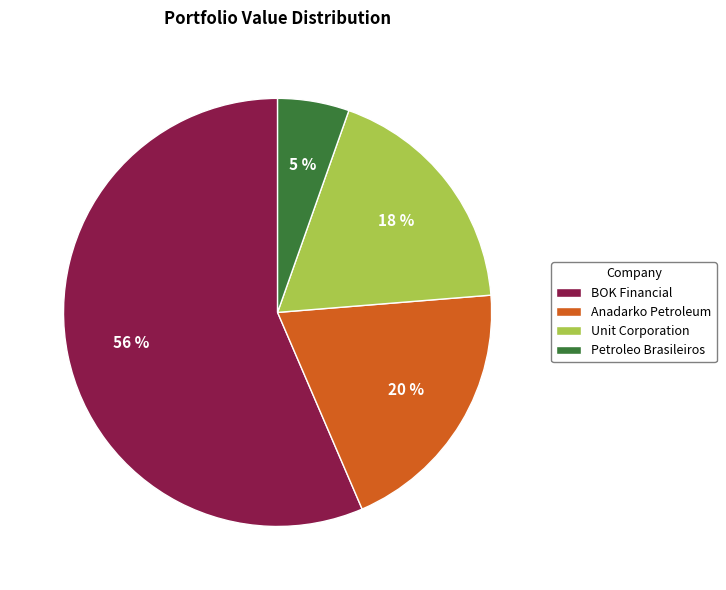

The Unit Corporation slice represents 18% of the pie. True or false?

True